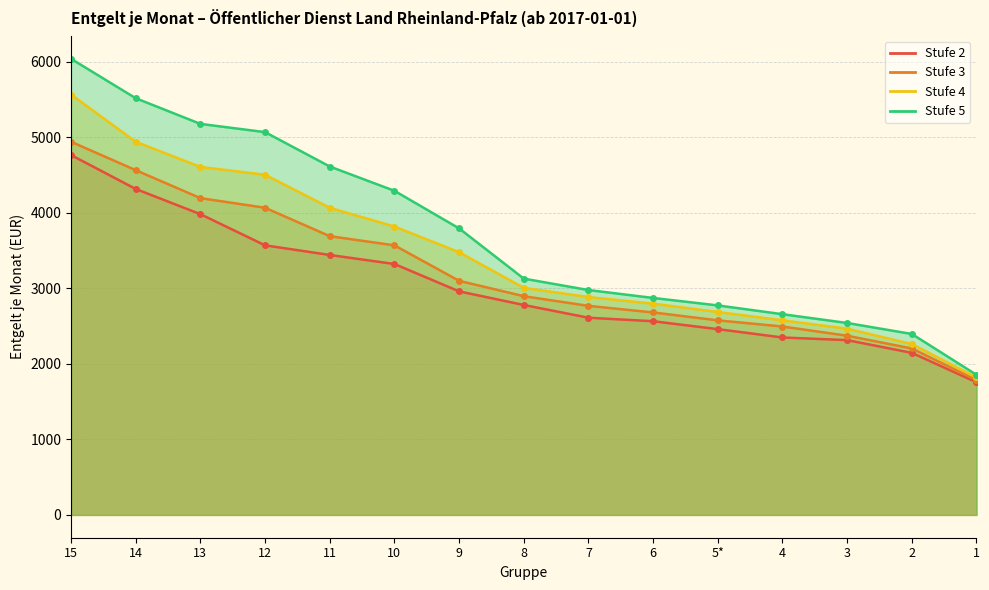

Which has a higher value, 10 or 8?

10